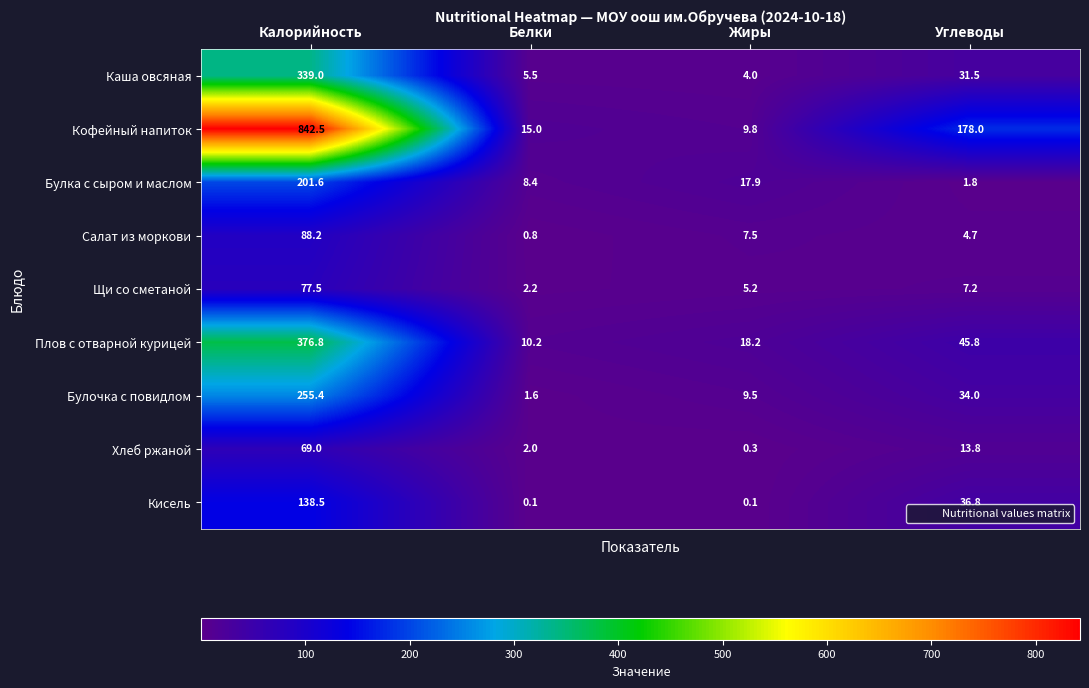

Rank the series at Белки from lowest to highest value.

Кисель, Салат из моркови, Булочка с повидлом, Хлеб ржаной, Щи со сметаной, Каша овсяная, Булка с сыром и маслом, Плов с отварной курицей, Кофейный напиток